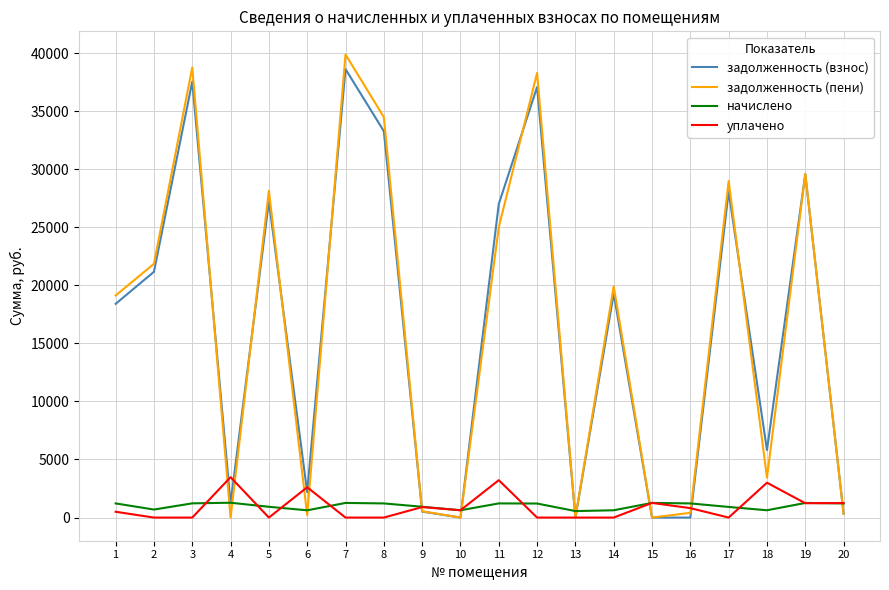

How many series are shown in this chart?

4